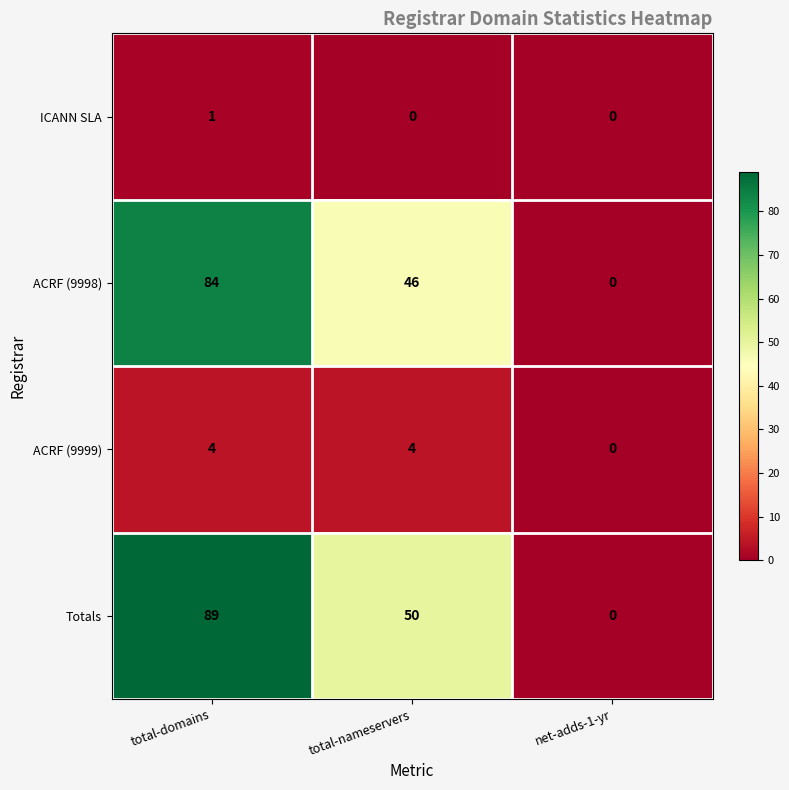

At which category is the sum across all series the highest?

total-domains